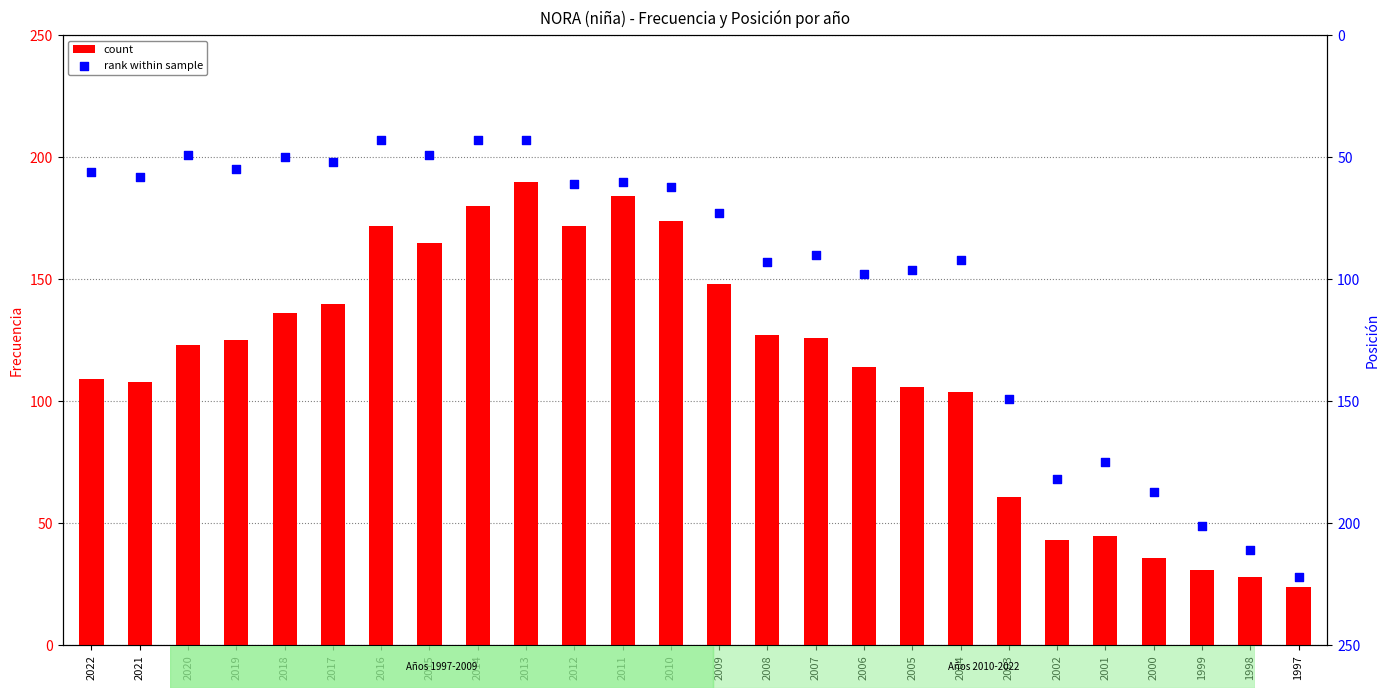

Which series has the largest total across all categories?

count